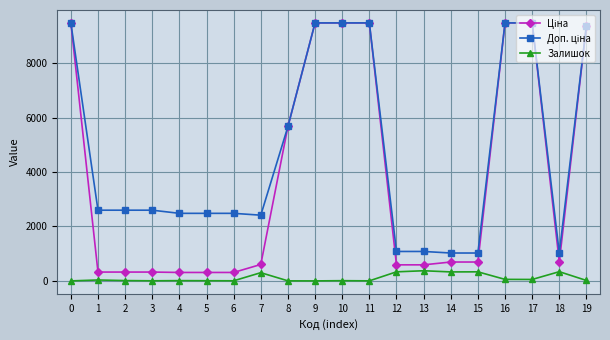

The Залишок series shows 12.0 at 2. True or false?

True